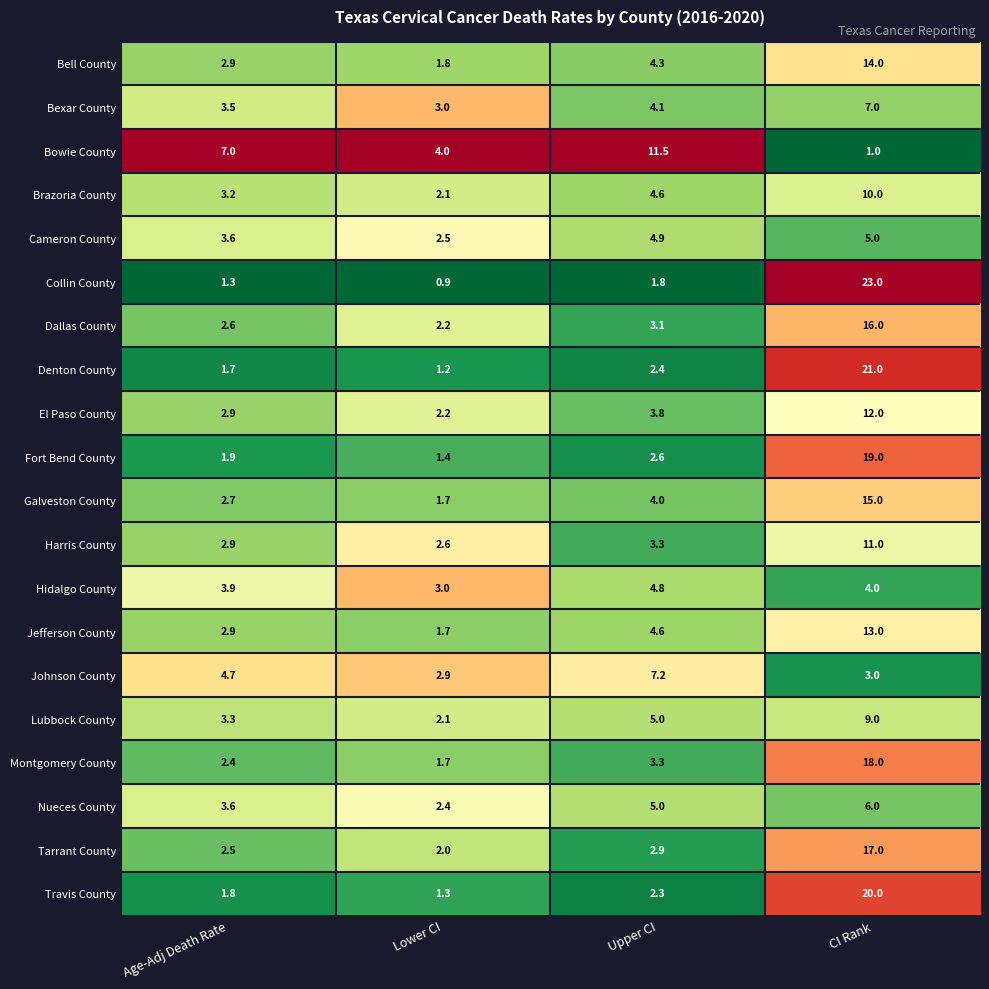

What is the difference between the Nueces County values at Upper CI and CI Rank?

1.0